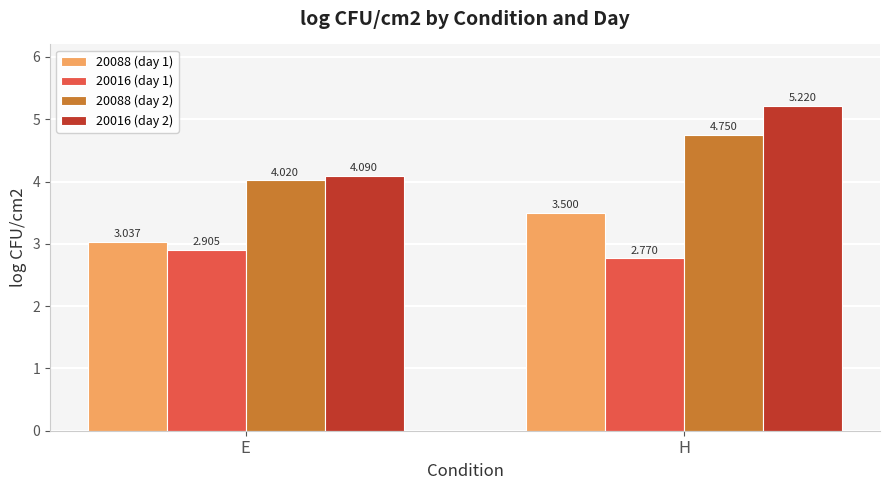

At which label does 20016 (day 2) first exceed 5?

H